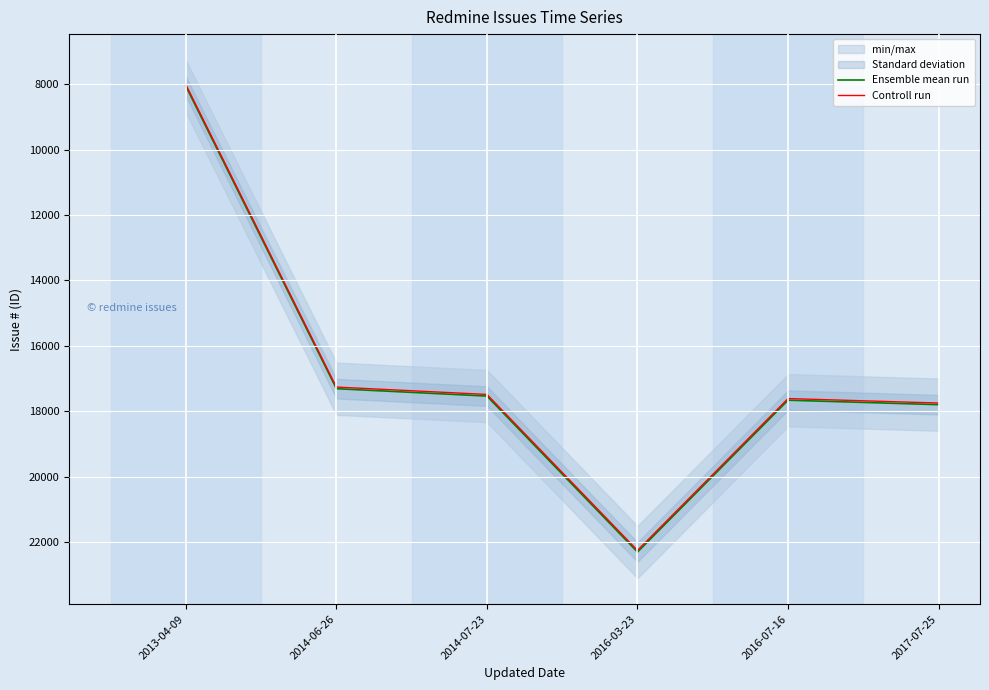

What are all the series names shown in the legend?

Ensemble mean run, Controll run